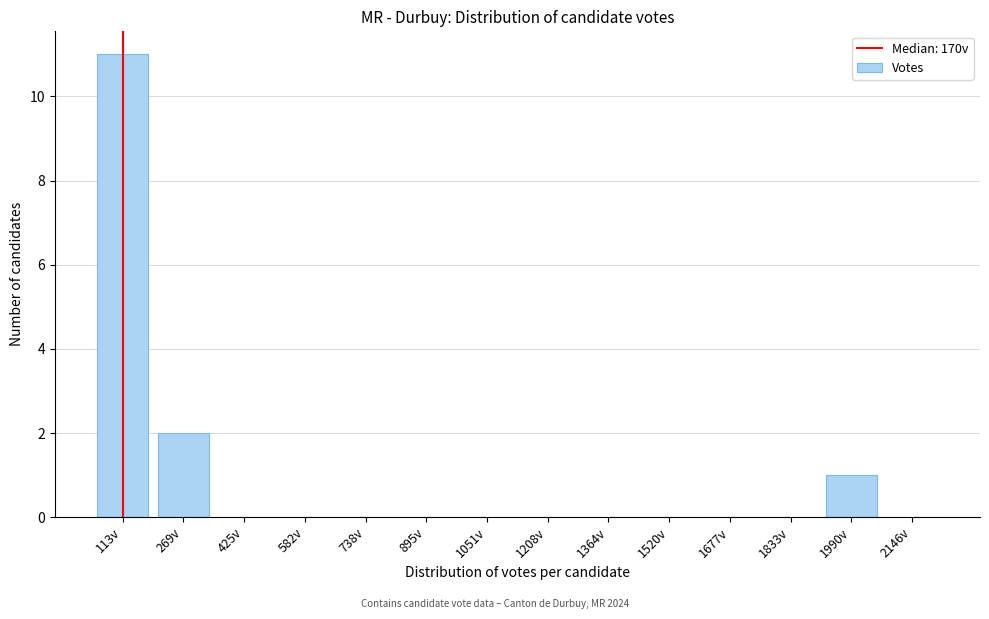

Reading left to right, transcribe all the data shown in this chart.

113v=11	269v=2	425v=0	582v=0	738v=0	895v=0	1051v=0	1208v=0	1364v=0	1520v=0	1677v=0	1833v=0	1990v=1	2146v=0